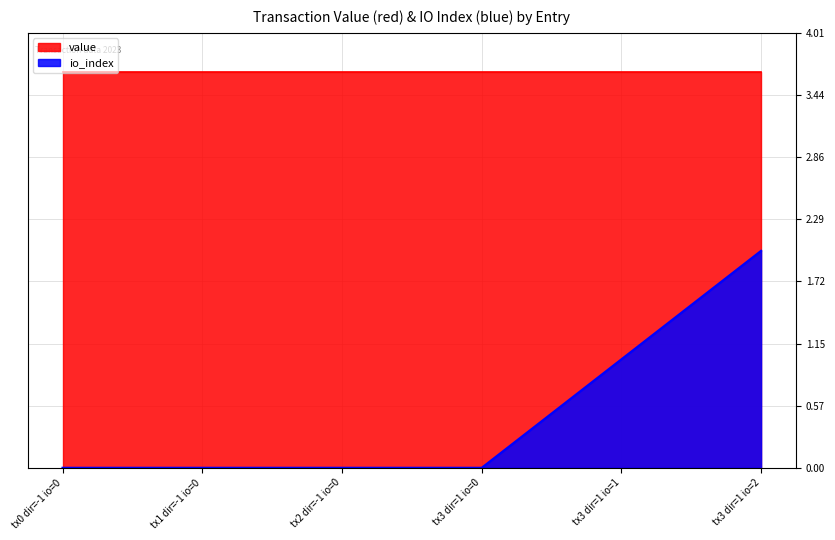

Which series has the widest spread of values?

io_index